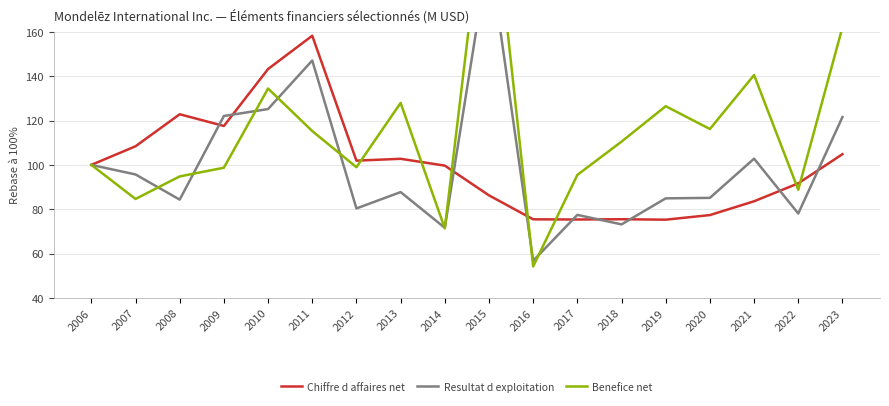

At which category does Benefice net reach its first local peak?

2010